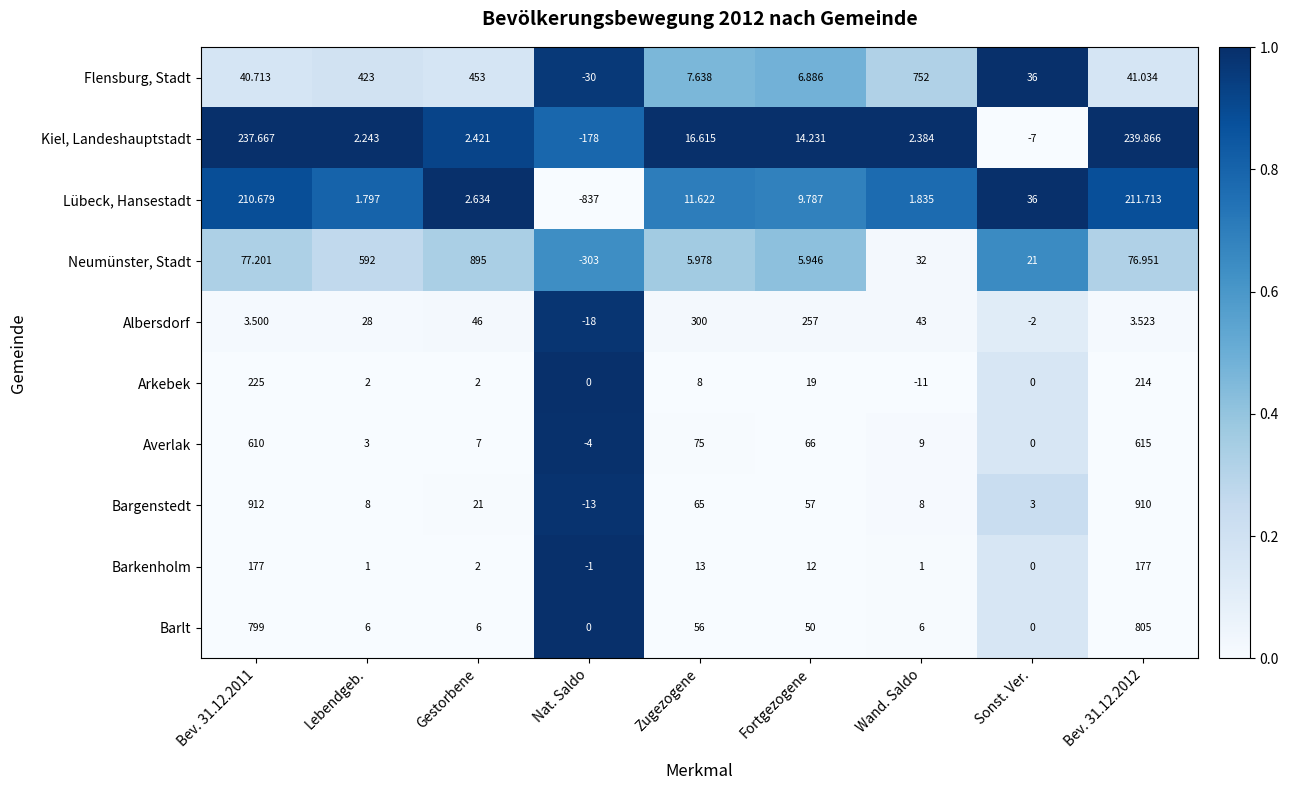

Which series has the widest spread of values?

Neumünster, Stadt